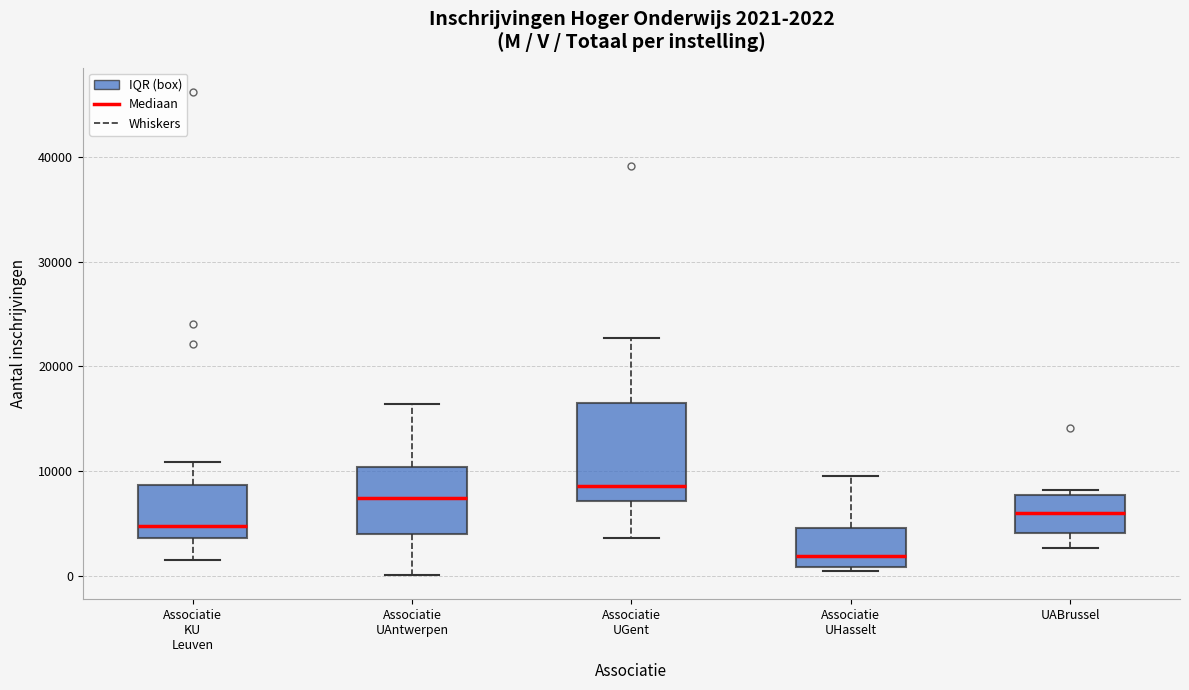

Comparing the boxes themselves (not the whiskers), which one is the tallest?

Associatie UGent